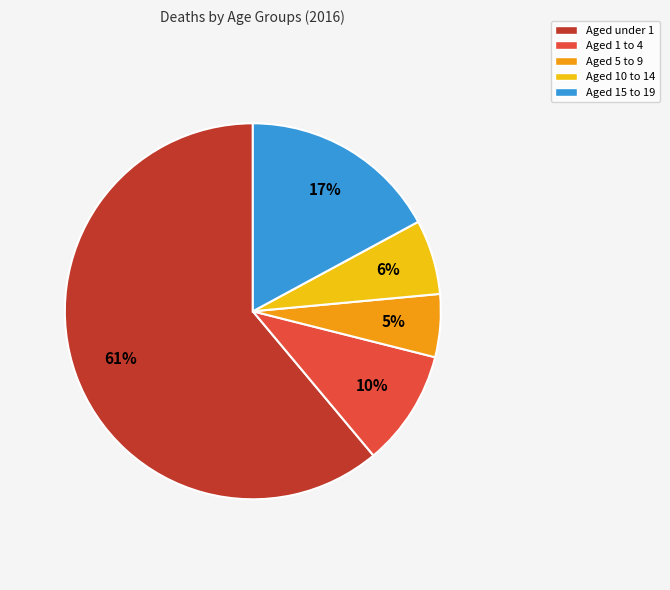

Which slice is the largest?

Aged under 1